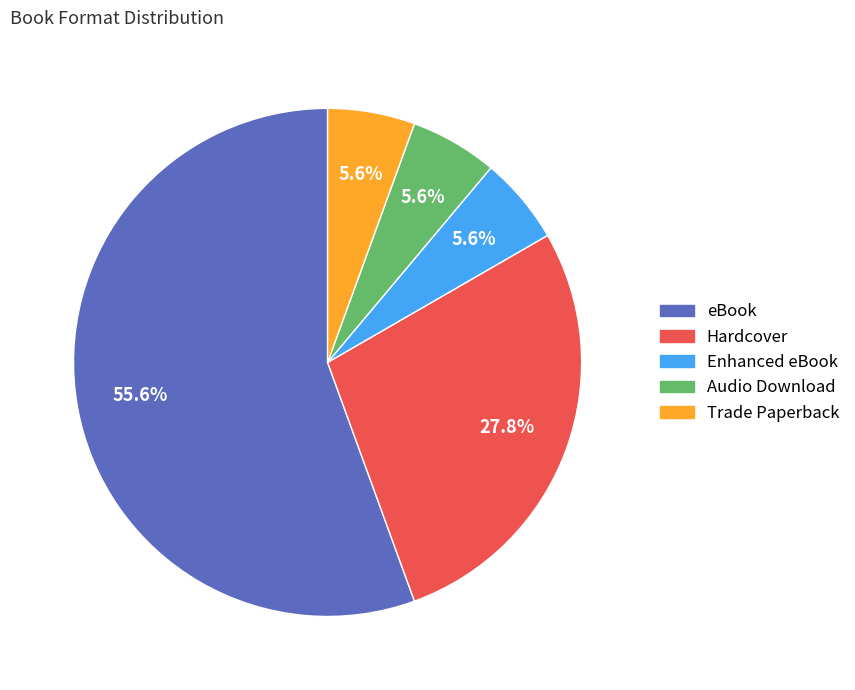

Is there any slice that represents more than half of the pie?

Yes